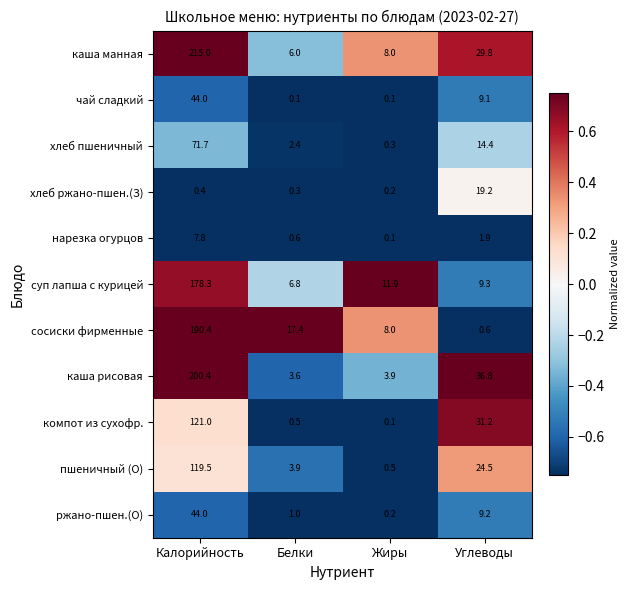

What is the average value of the хлеб ржано-пшен.(З) series?

5.0